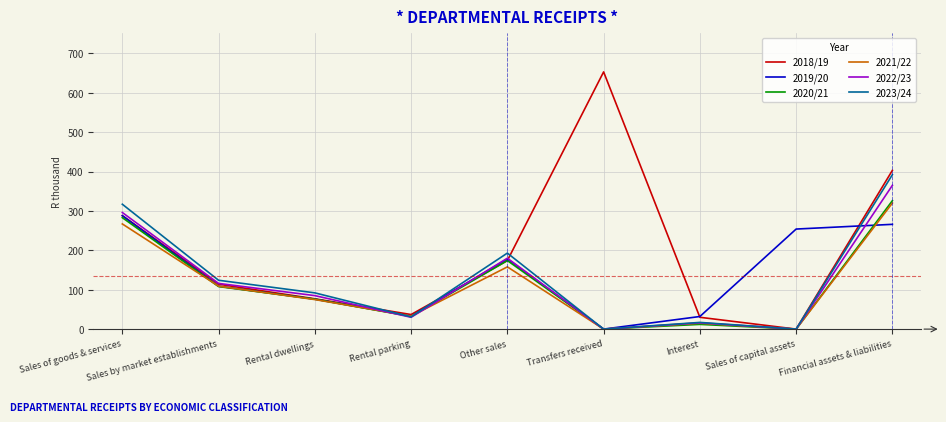

What is the total value across all series at Transfers received?

653